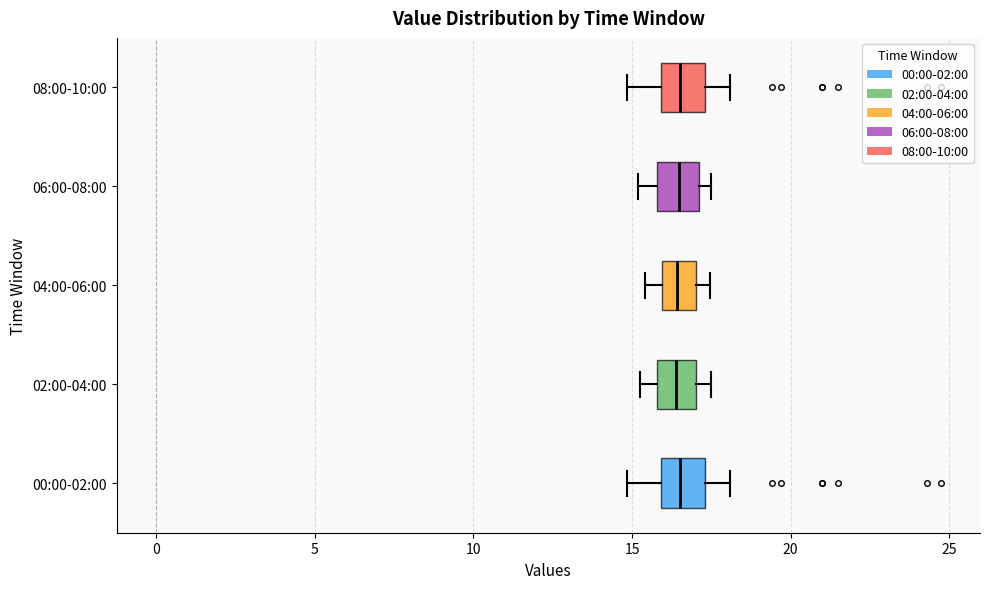

Reading bottom to top, transcribe this box plot: for each box, give where its median line is, the range the box spans, and where its two whiskers end, as read against the x-axis. The values are not printed on the chart, so give them approximately, as read against the axis.

00:00-02:00: median 16.5, box 16.0 to 17.5, whiskers 15.0 to 18.0
02:00-04:00: median 16.5, box 16.0 to 17.0, whiskers 15.5 to 17.5
04:00-06:00: median 16.5, box 16.0 to 17.0, whiskers 15.5 to 17.5
06:00-08:00: median 16.5, box 16.0 to 17.0, whiskers 15.0 to 17.5
08:00-10:00: median 16.5, box 16.0 to 17.5, whiskers 15.0 to 18.0